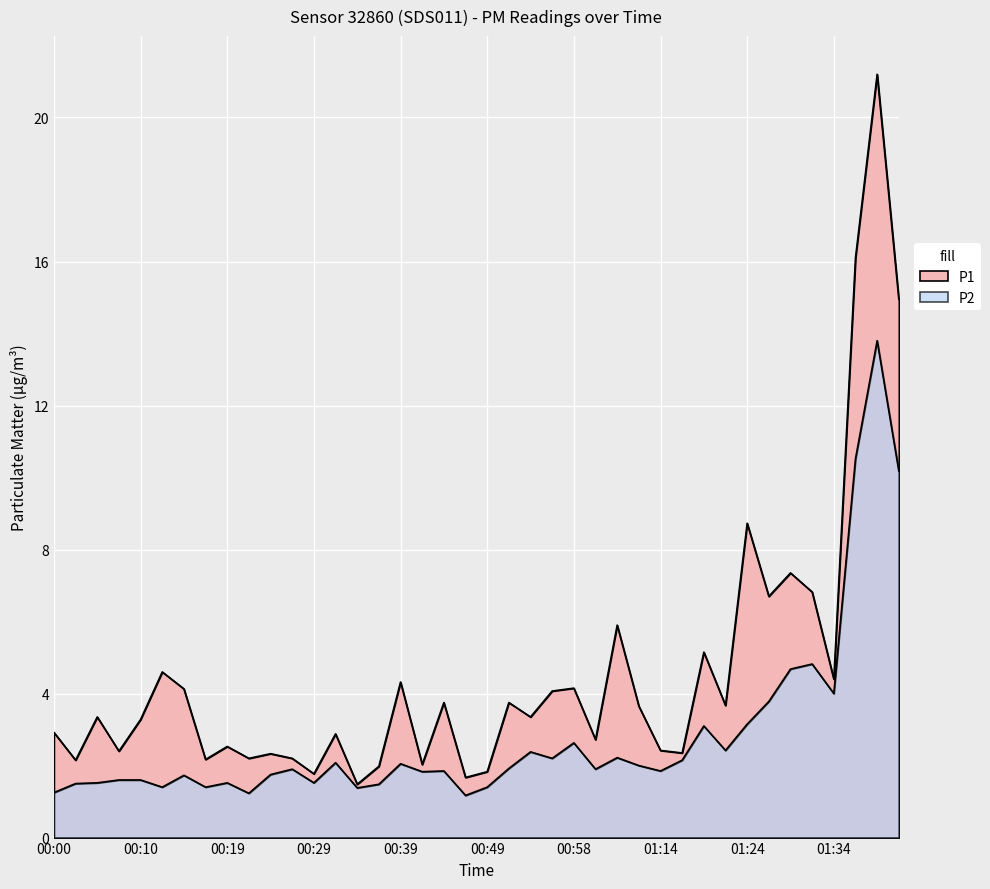

List the series in order of their overall mean, highest first.

P1, P2